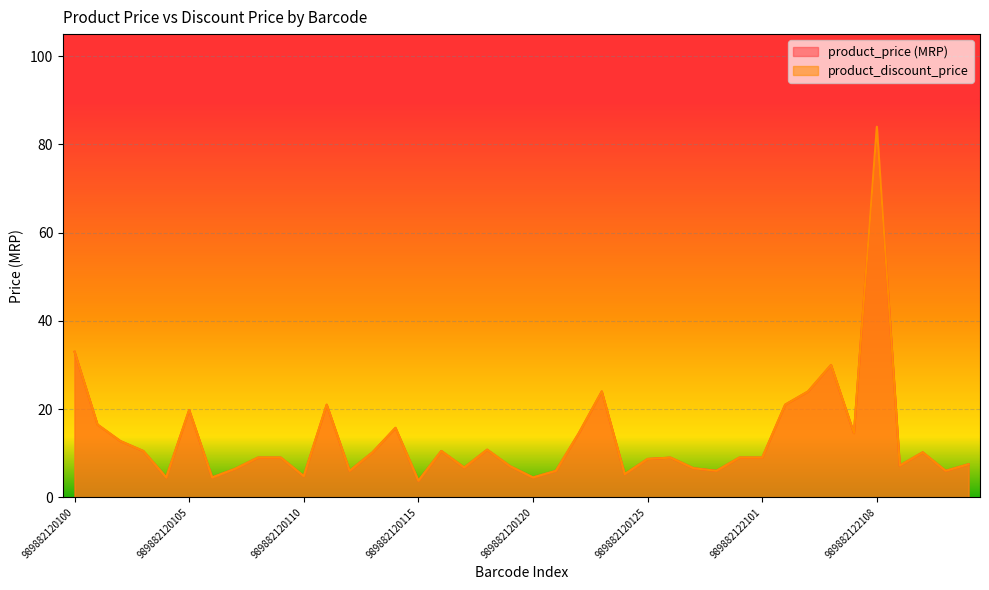

Reading right to left, list all the values displayed in this chart.

product_price (MRP): 7.5	6.0	10.2	7.2	84.0	14.6	30.0	24.0	21.0	9.0	9.0	6.0	6.6	9.0	8.7	5.2	24.0	14.6	6.0	4.5	7.0	10.8	6.8	10.5	3.8	15.8	10.2	6.0	21.0	4.8	9.0	9.0	6.5	4.5	19.8	4.5	10.5	12.8	16.5	33.0
product_discount_price: 7.5	6.0	10.2	7.2	84.0	14.6	30.0	24.0	21.0	9.0	9.0	6.0	6.6	9.0	8.7	5.2	24.0	14.6	6.0	4.5	7.0	10.8	6.8	10.5	3.8	15.8	10.2	6.0	21.0	4.8	9.0	9.0	6.5	4.5	19.8	4.5	10.5	12.8	16.5	33.0